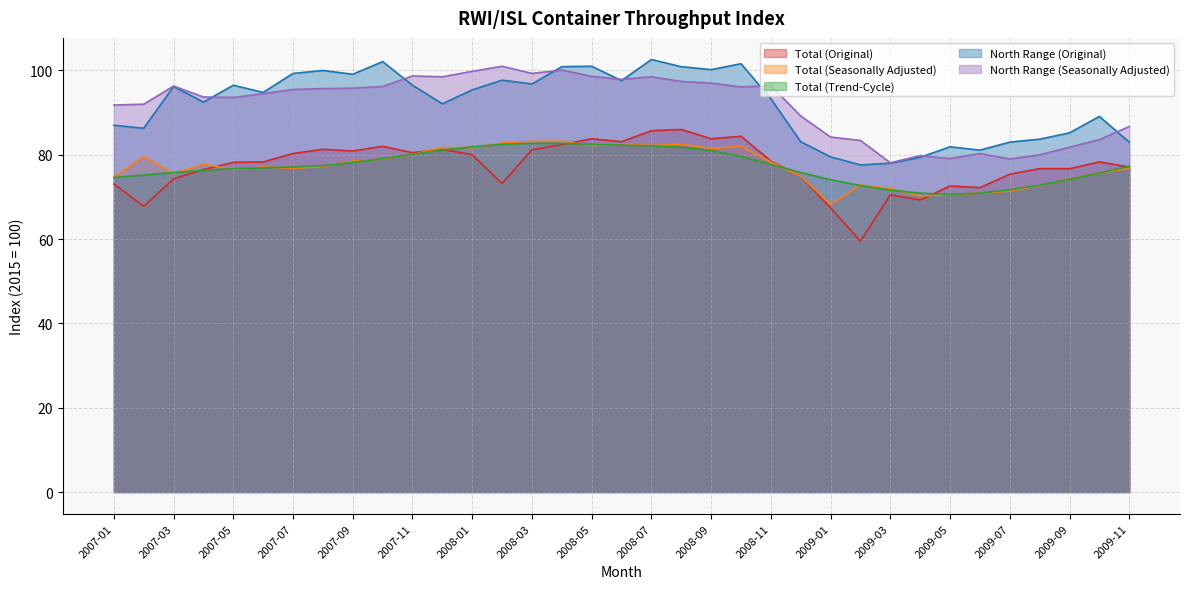

Which series has the largest range (max minus min)?

Total (Original)